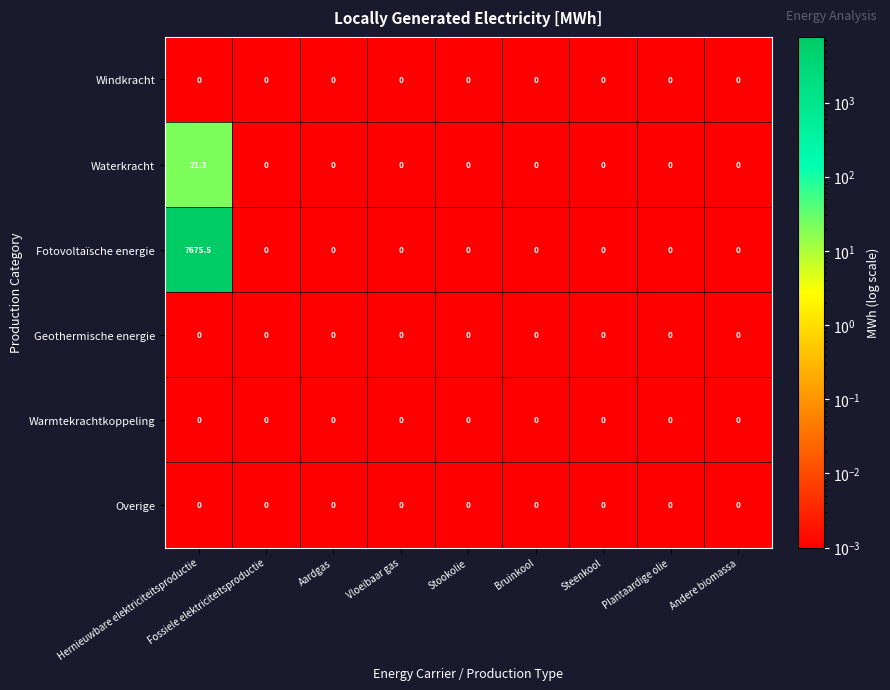

At which category is the sum across all series the highest?

Hernieuwbare elektriciteitsproductie